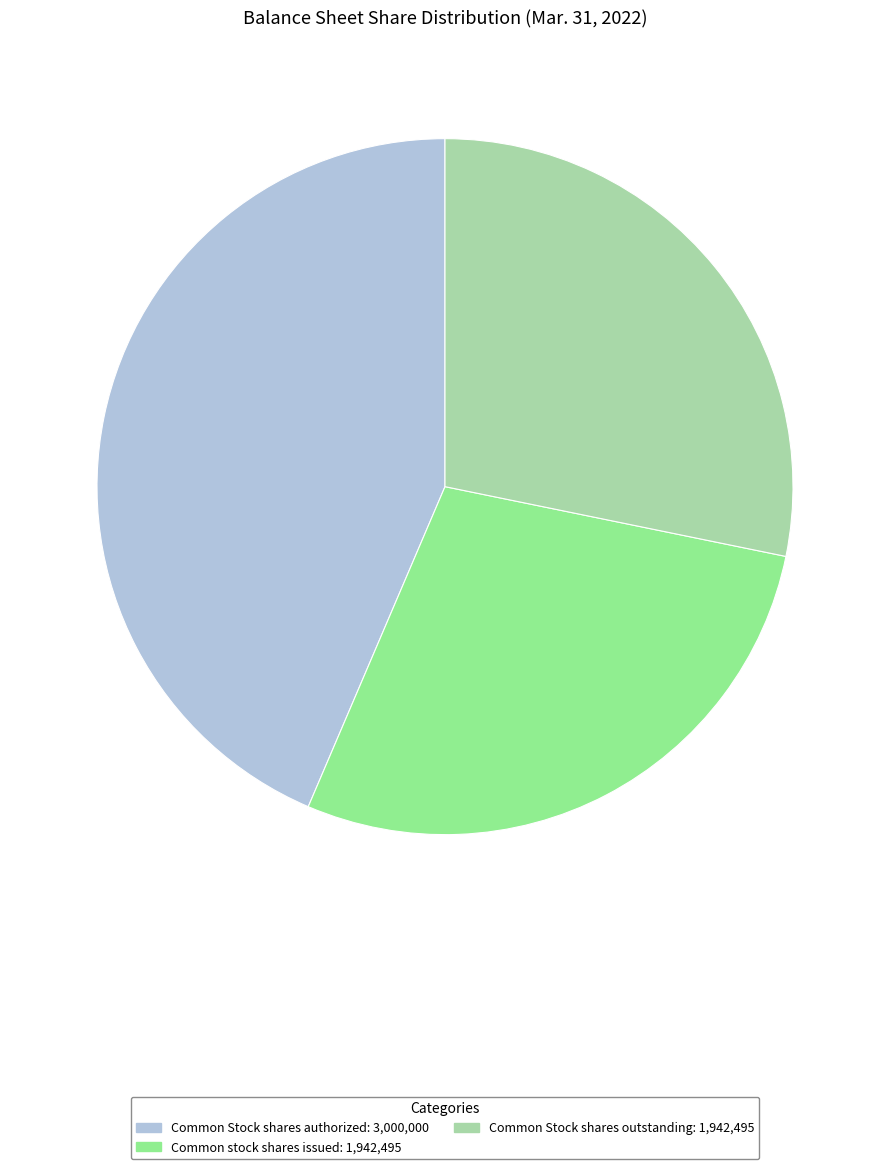

Combined, do Common stock shares issued: 1,942,495 and Common Stock shares authorized: 3,000,000 account for over 50%?

Yes